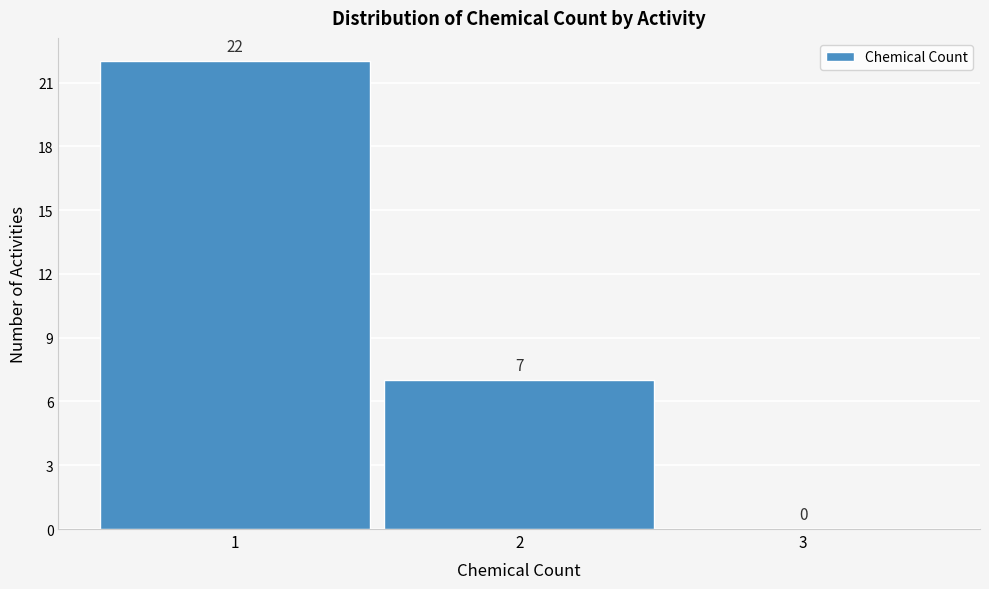

How tall is the bar that spans 0.5 to 1.5 on the x-axis?

22